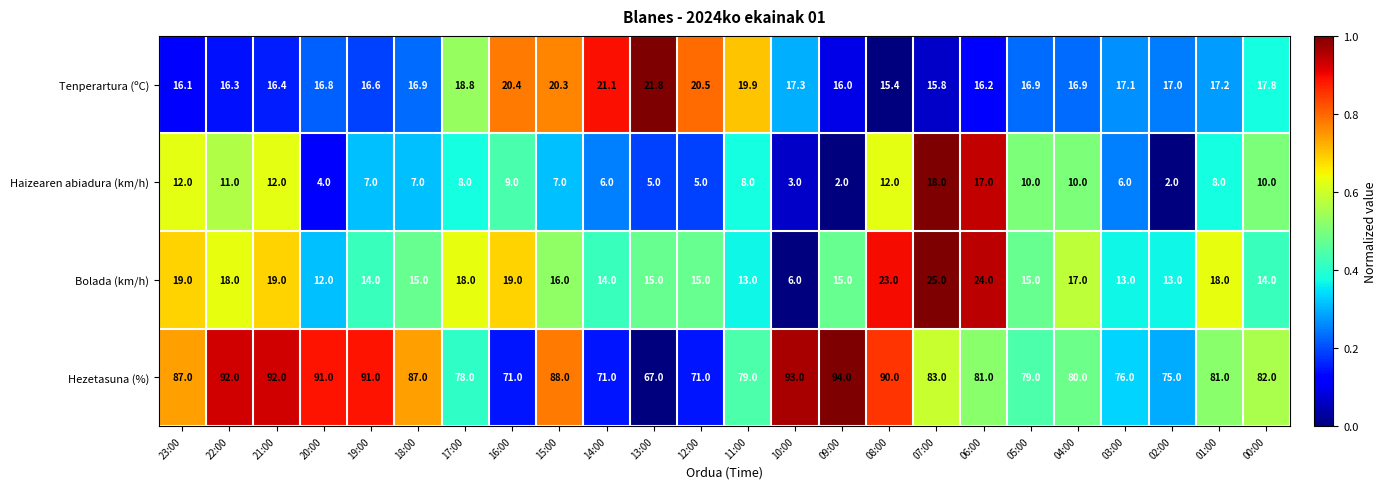

Where does the Tenperartura (ºC) series first go above 17?

17:00